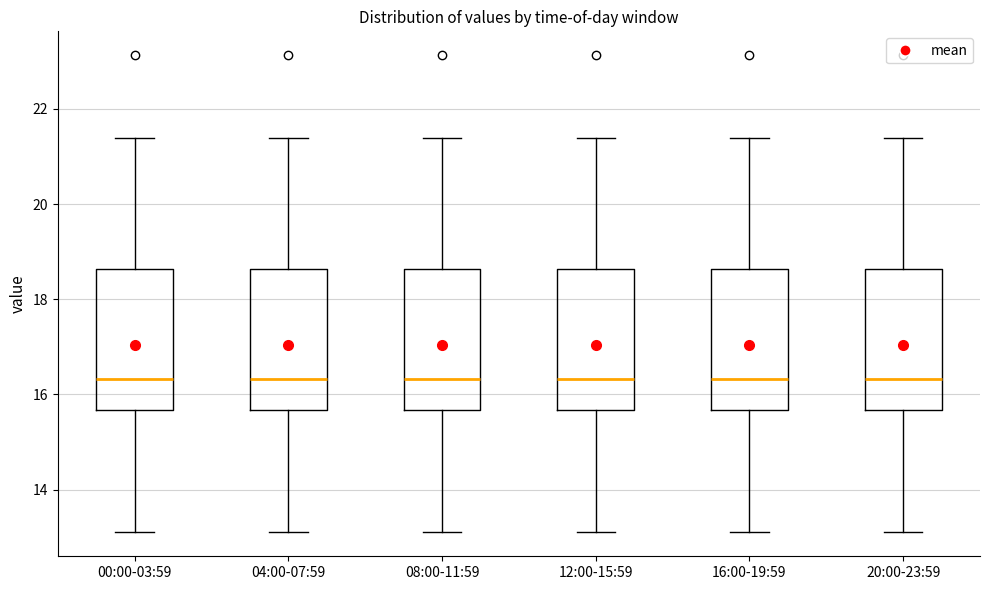

Where is the upper edge of the box for 20:00-23:59 on the y-axis? The values are not printed on the chart, so give them approximately, as read against the axis.

18.6